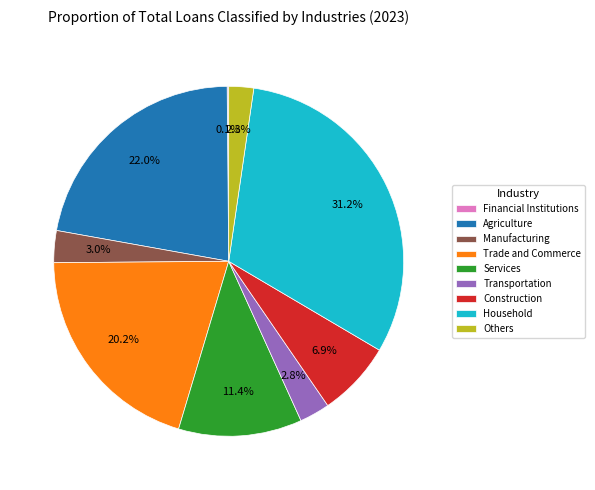

What is the largest slice in the pie chart?

Household